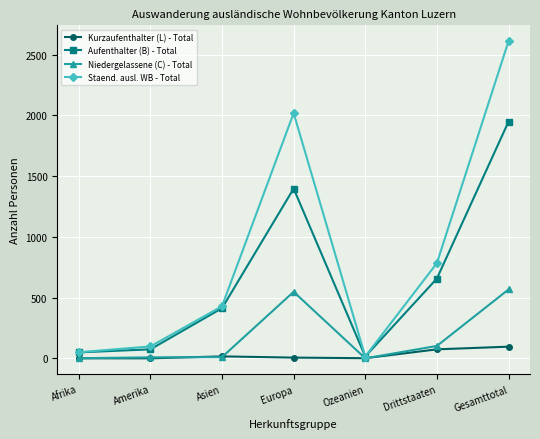

What position from the right is Ozeanien?

3